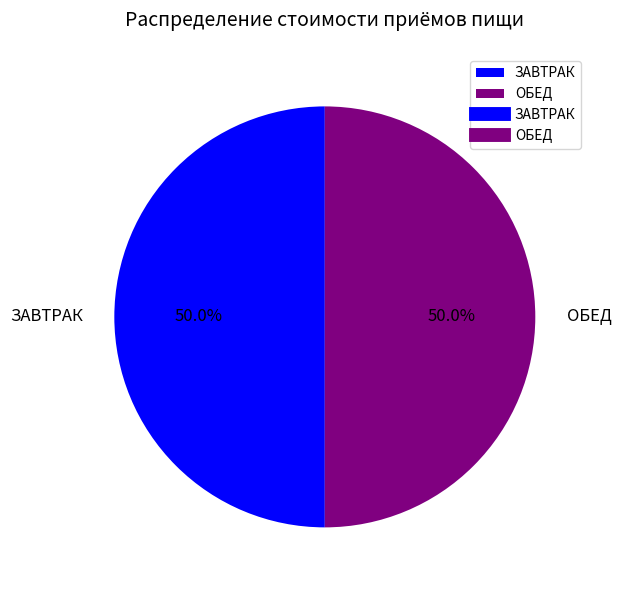

Approximately how many times larger is the value at ЗАВТРАК compared to ОБЕД?

1.0